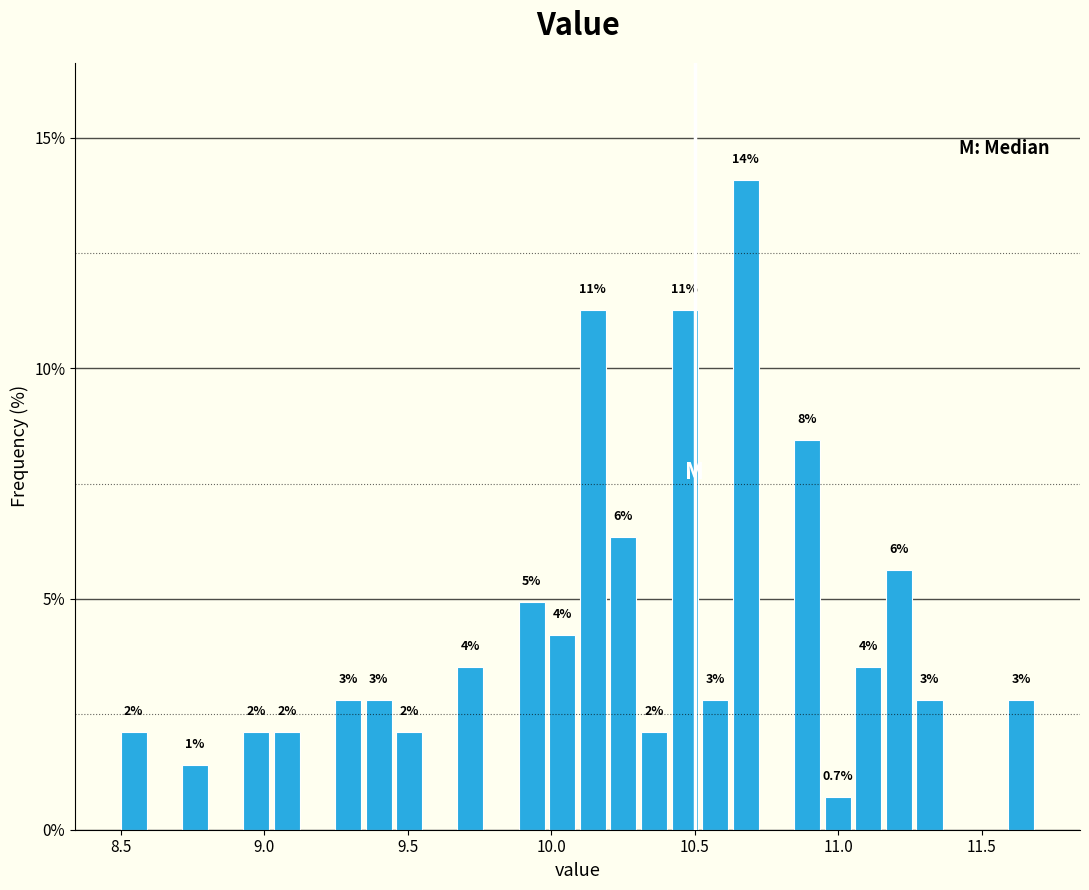

Around what value on the x-axis is the tallest bar? Give the approximate position of its centre, as read against the axis.

10.70